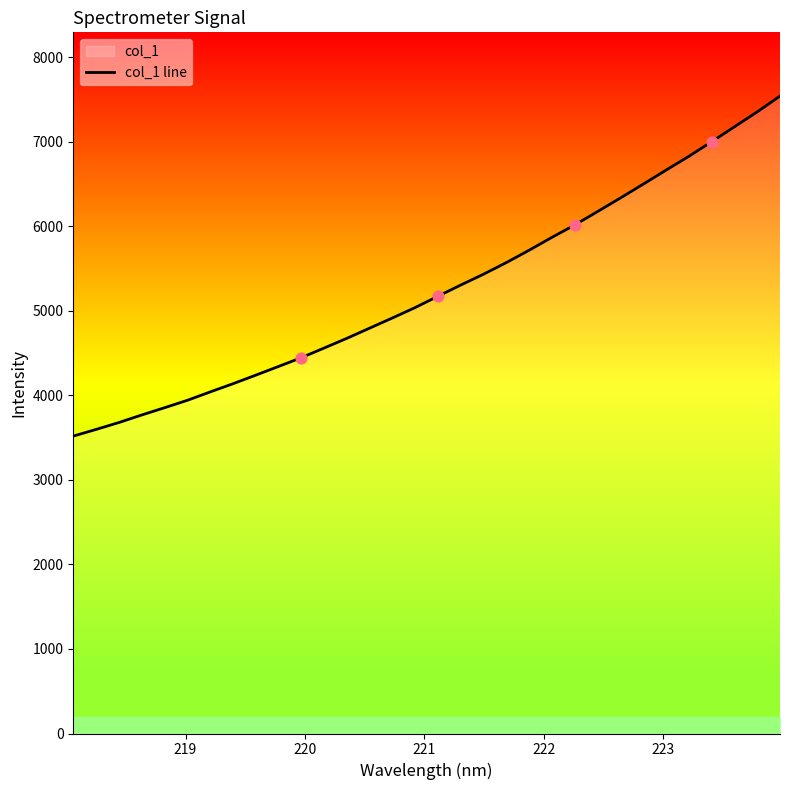

What is the difference between the maximum and minimum values?

4021.7